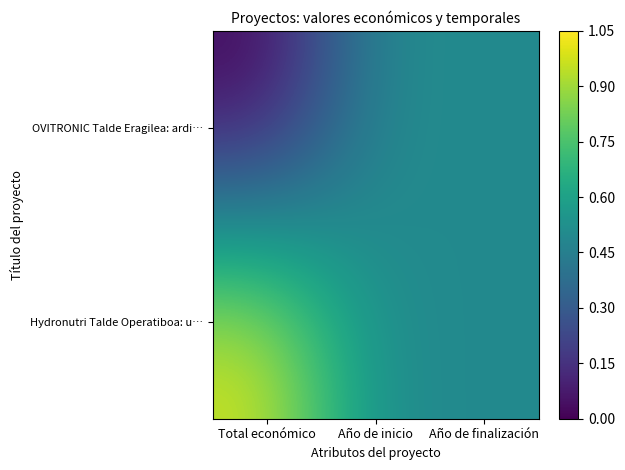

How many data points does each series have?

3